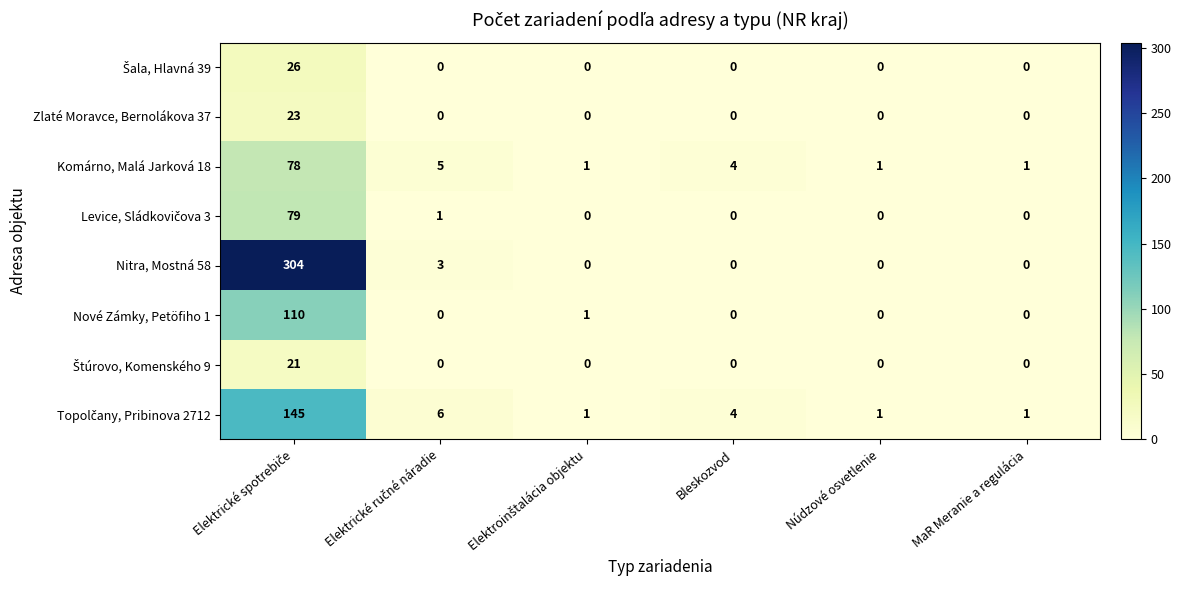

Which series has the largest total across all categories?

Nitra, Mostná 58